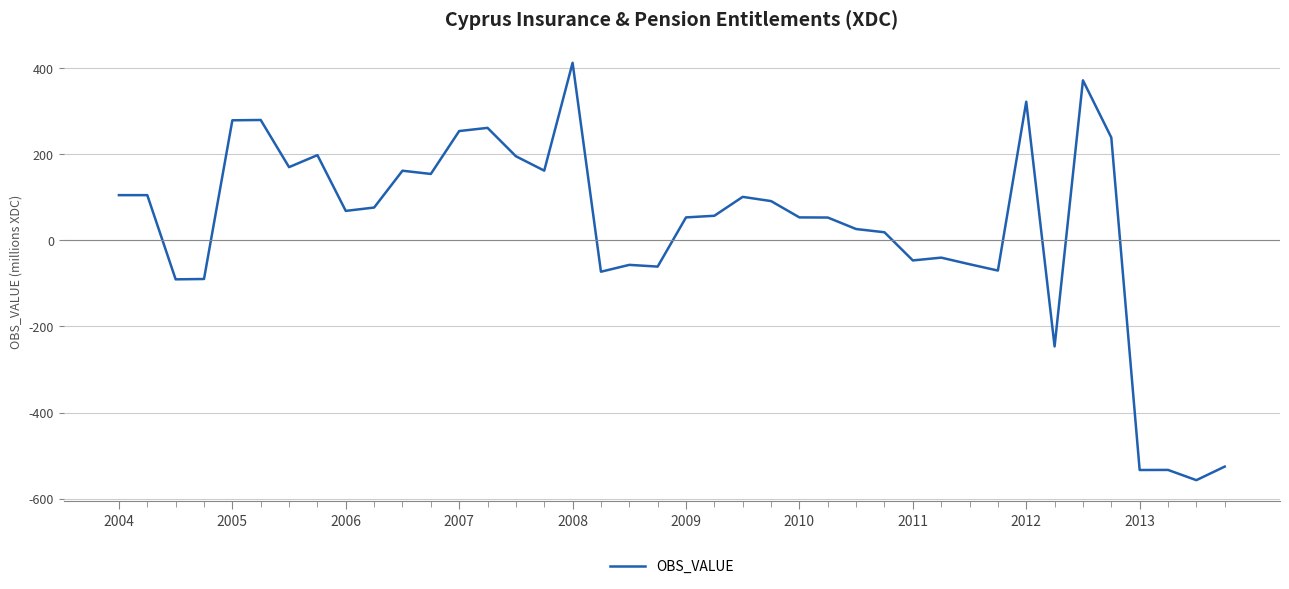

What is the average value?

32.2